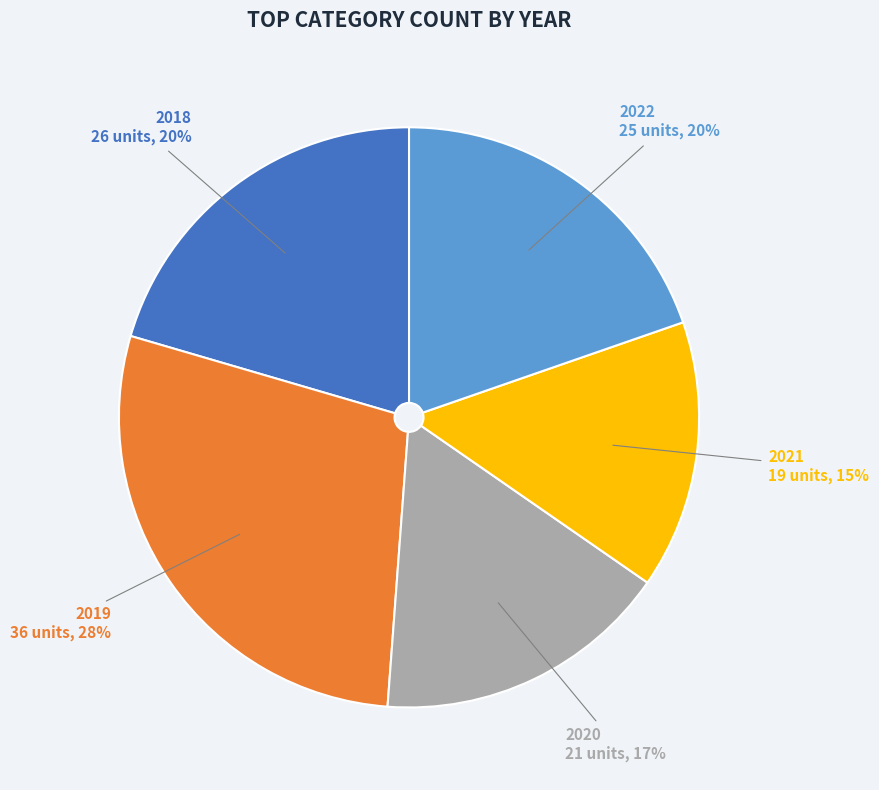

Is there a majority slice in this chart?

No